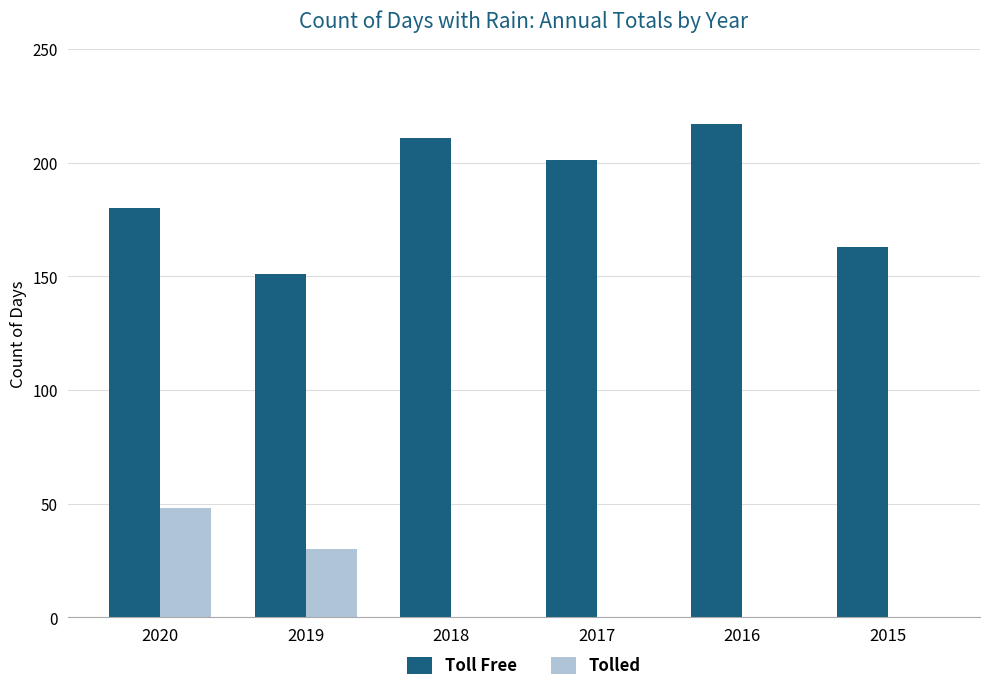

What is the average value of the Tolled series?

13